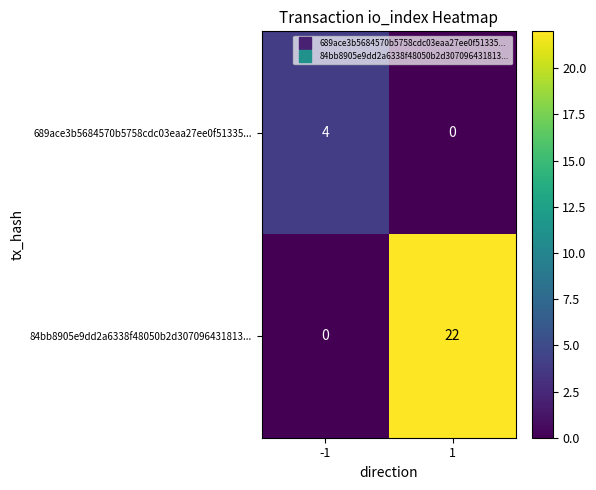

True or false: 84bb8905e9dd2a6338f48050b2d307096431813... has a value of -12 at -1.

False